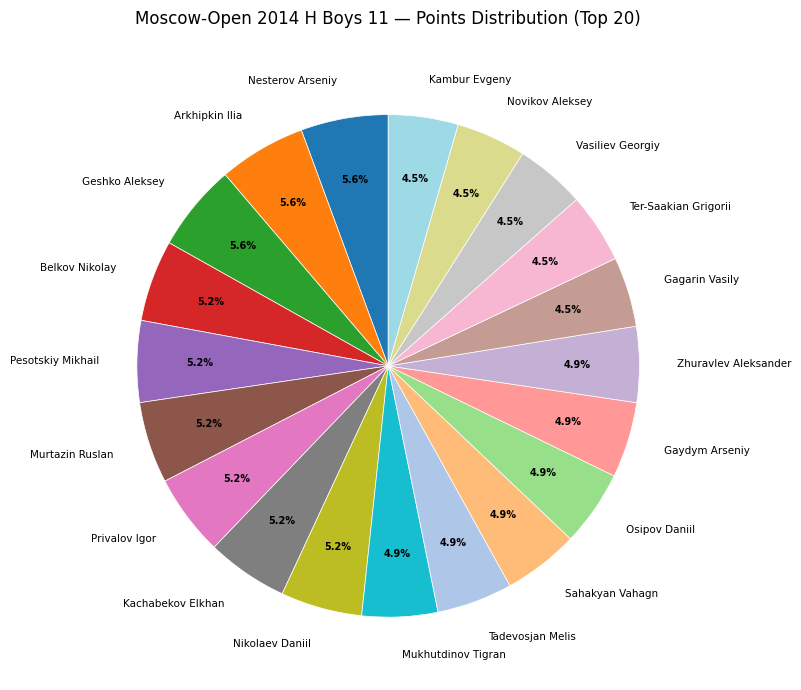

How much of the chart is everything except Pesotskiy Mikhail?

94.8%